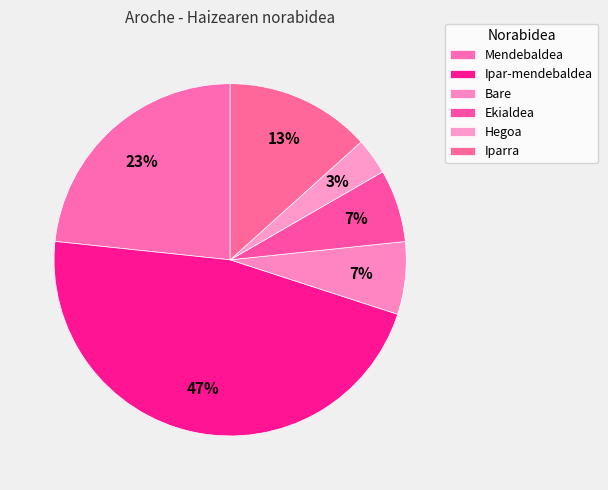

What percentage is the Mendebaldea slice, to the nearest percent?

23%